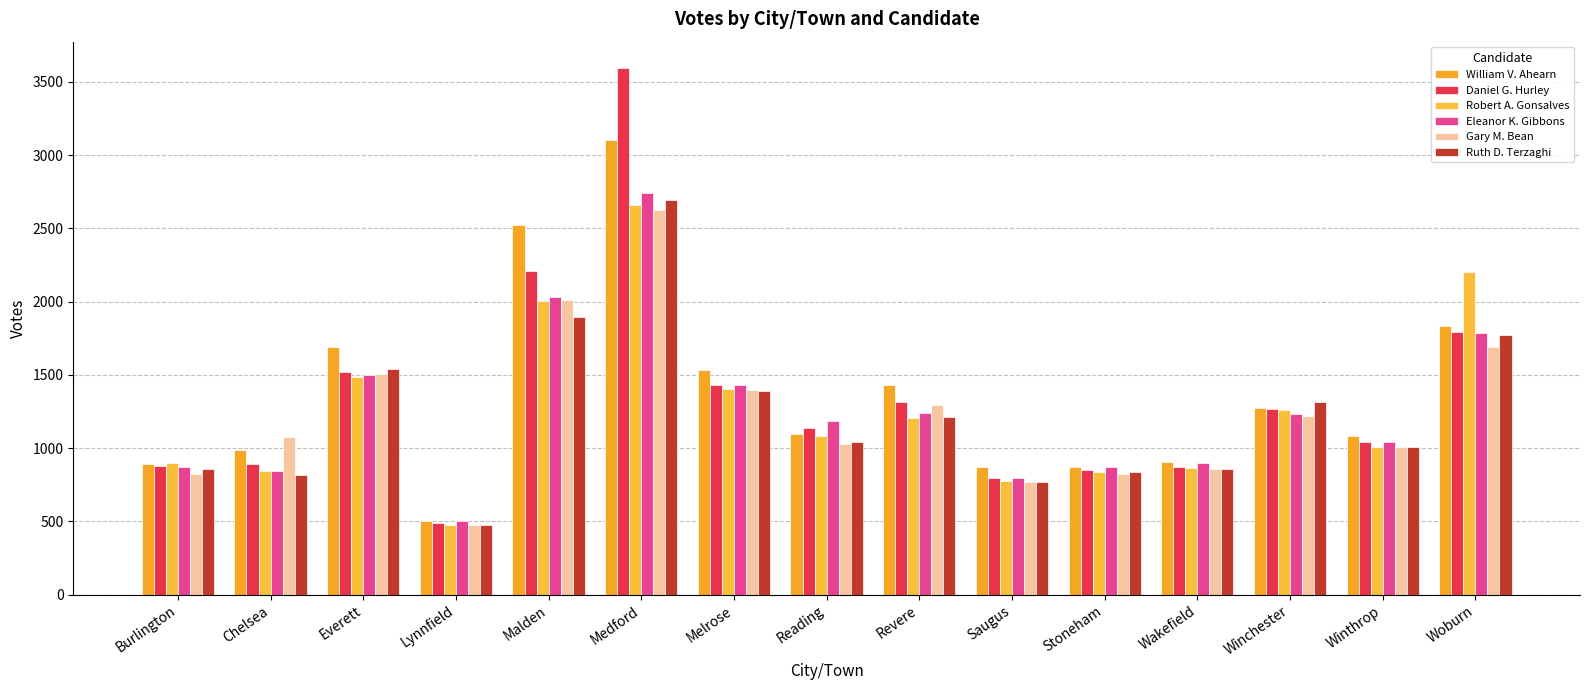

How many series are shown in this chart?

6